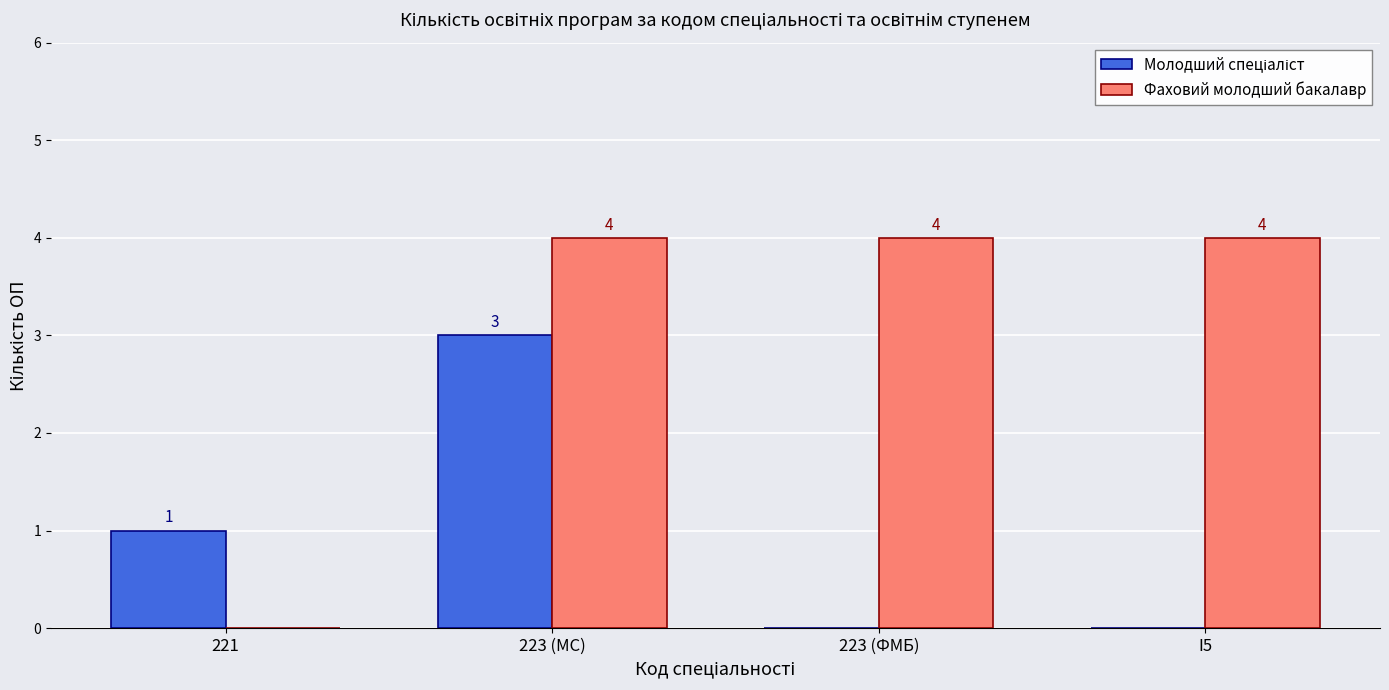

Count the number of categories in the chart.

4